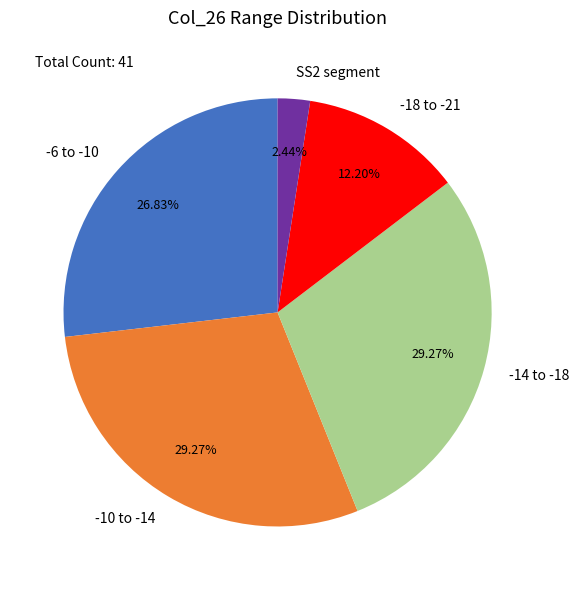

How many slices are in this pie chart?

5